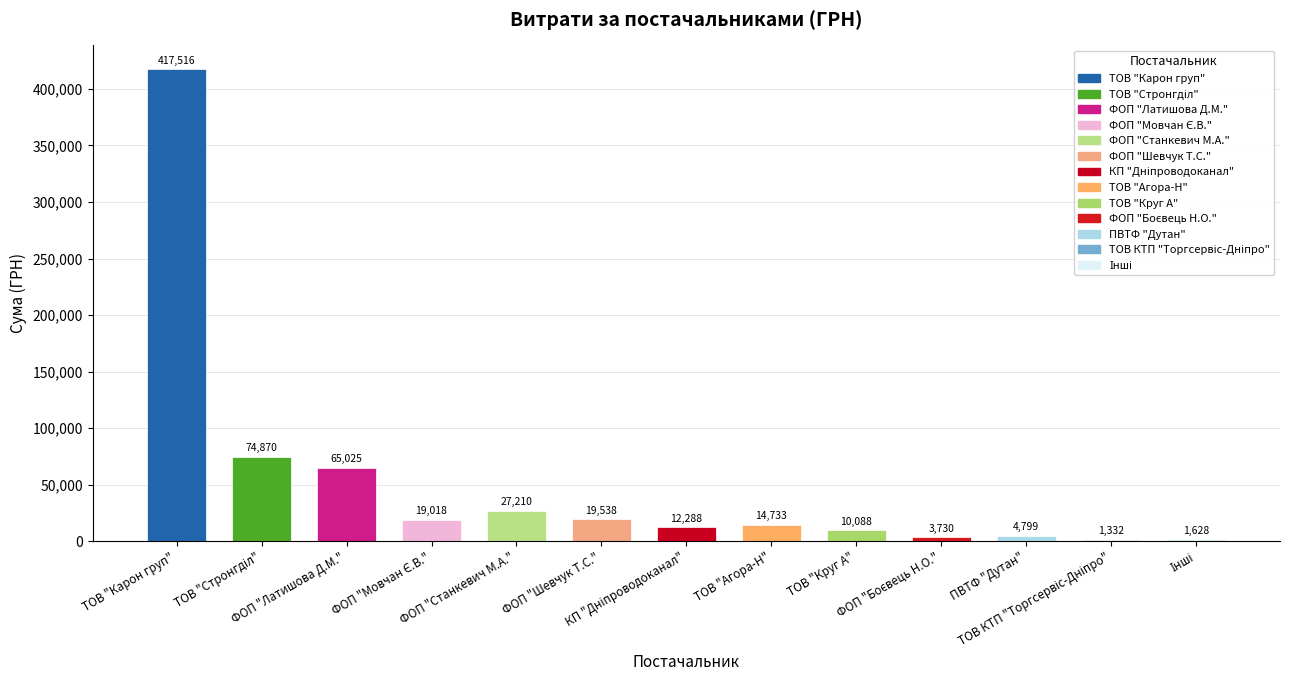

What is the maximum value shown in the chart?

417515.7